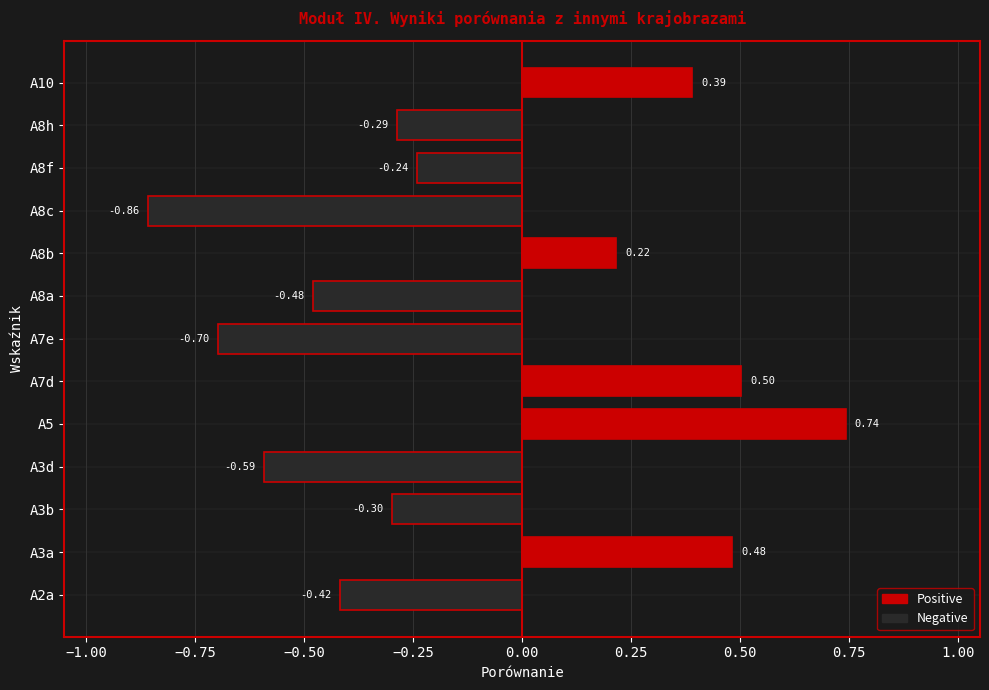

What is the difference between the maximum and minimum values?

1.6